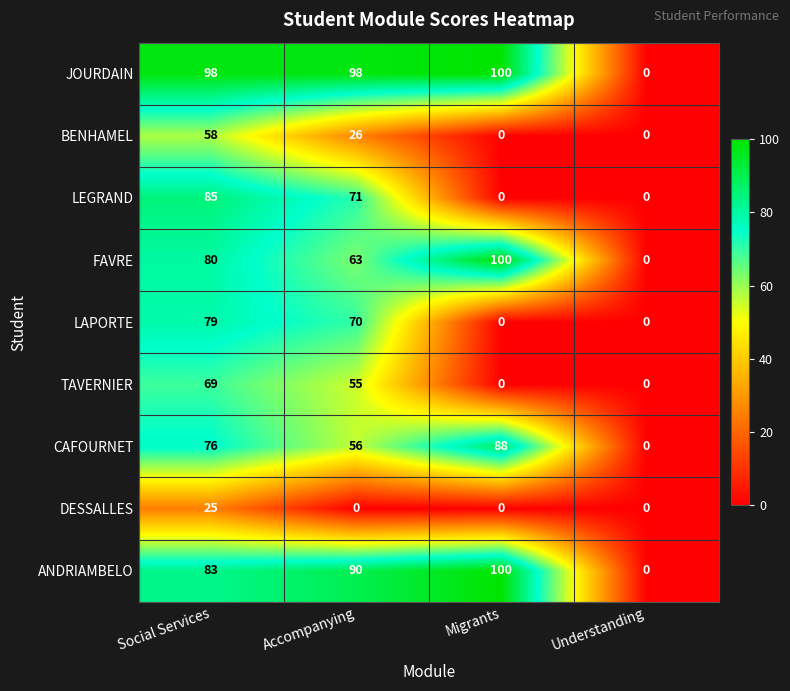

How many positive values does the LAPORTE series have?

2